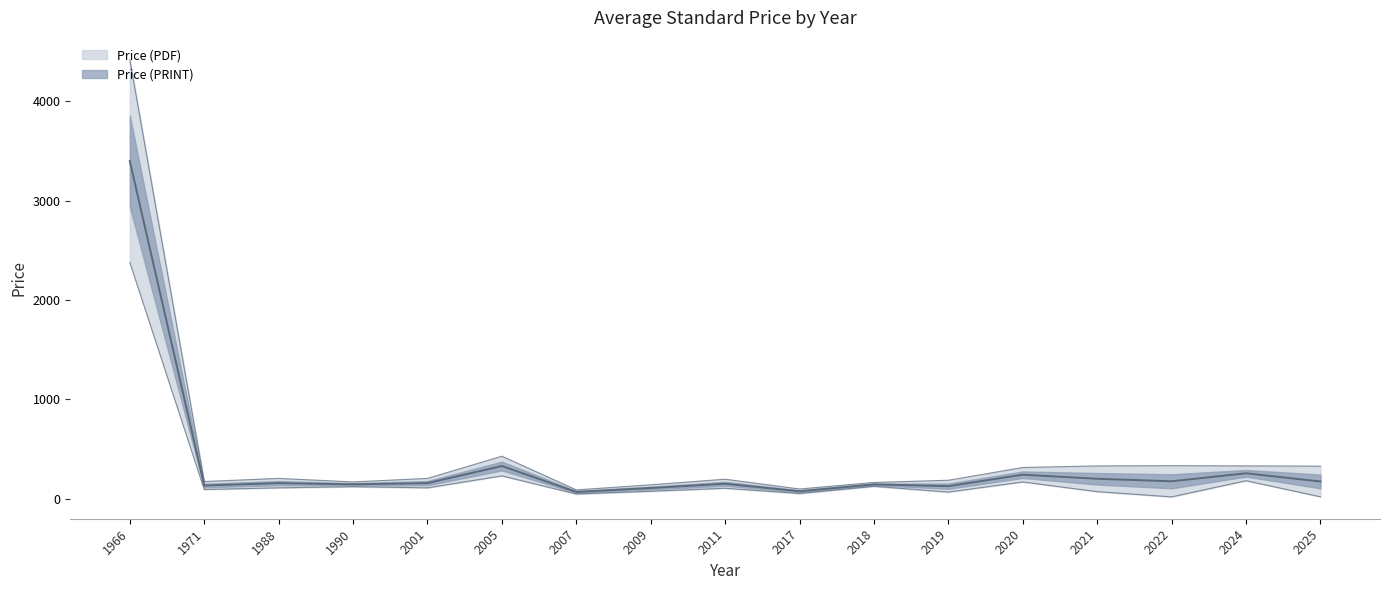

What are all the series names shown in the legend?

Price (PDF), Price (PRINT)